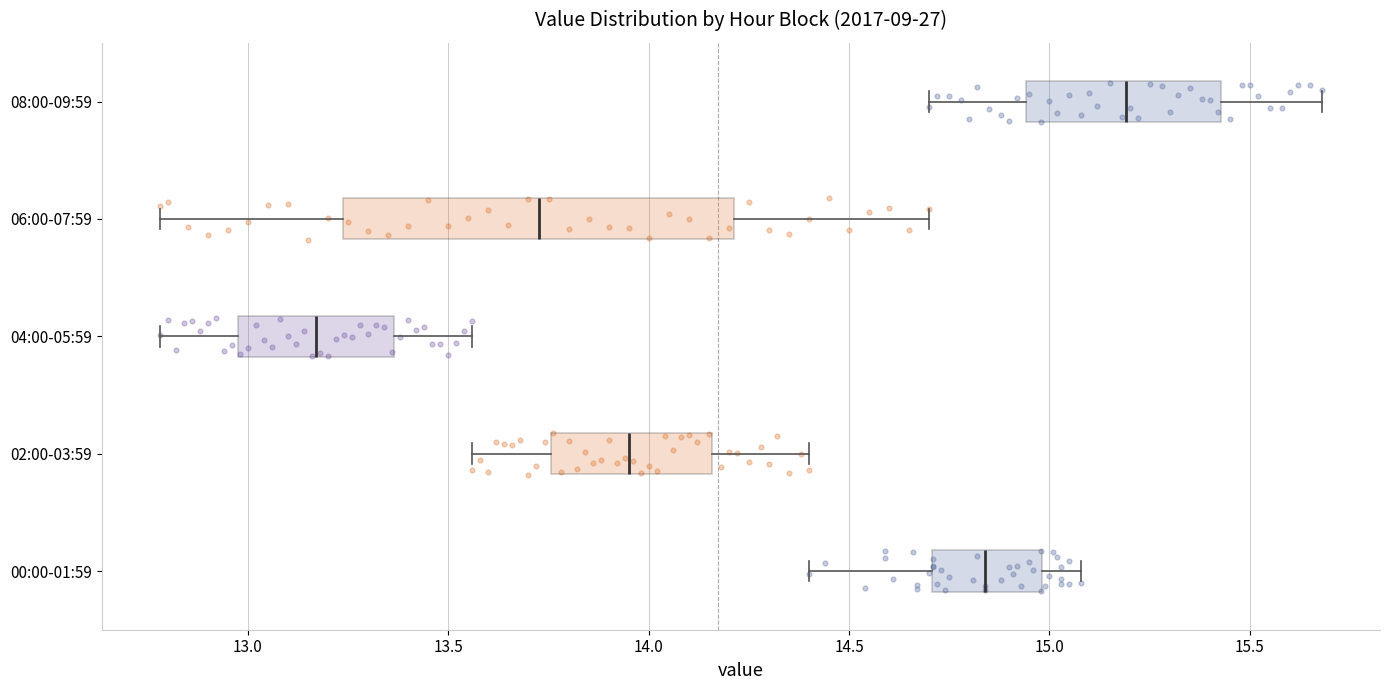

Where does the left whisker of the box for 08:00-09:59 end on the x-axis? The values are not printed on the chart, so give them approximately, as read against the axis.

14.70